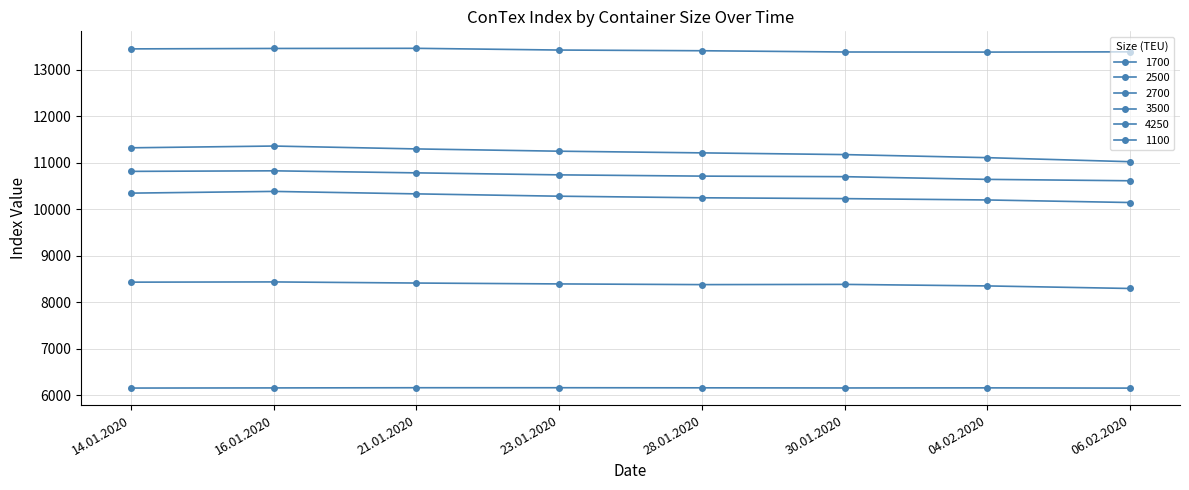

Count the number of data series in this chart.

6